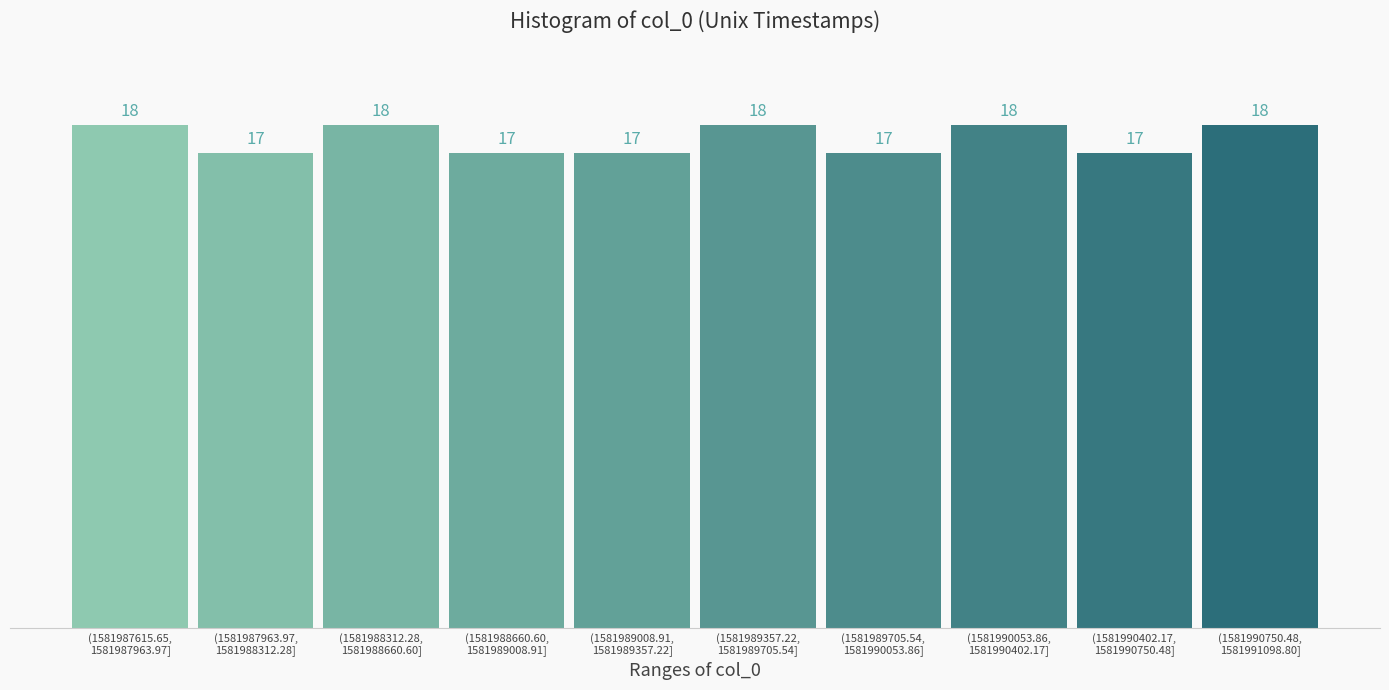

Reading left to right, transcribe all the data shown in this chart.

18	17	18	17	17	18	17	18	17	18